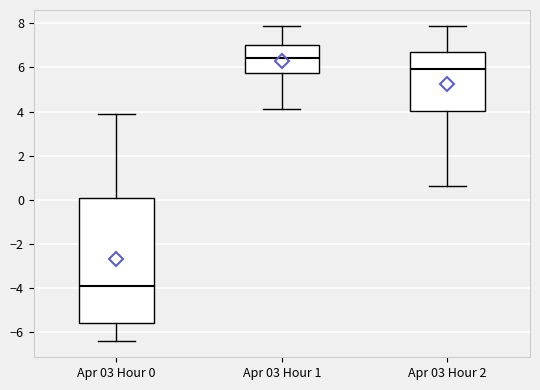

Which box has the lowest median line?

Apr 03 Hour 0